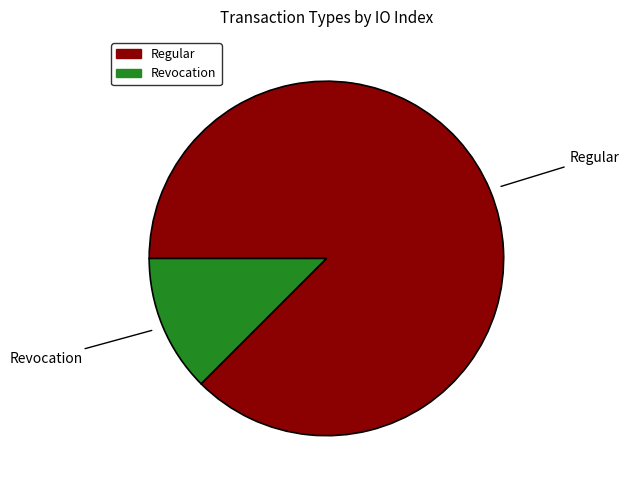

The Revocation slice represents 12% of the pie. True or false?

True